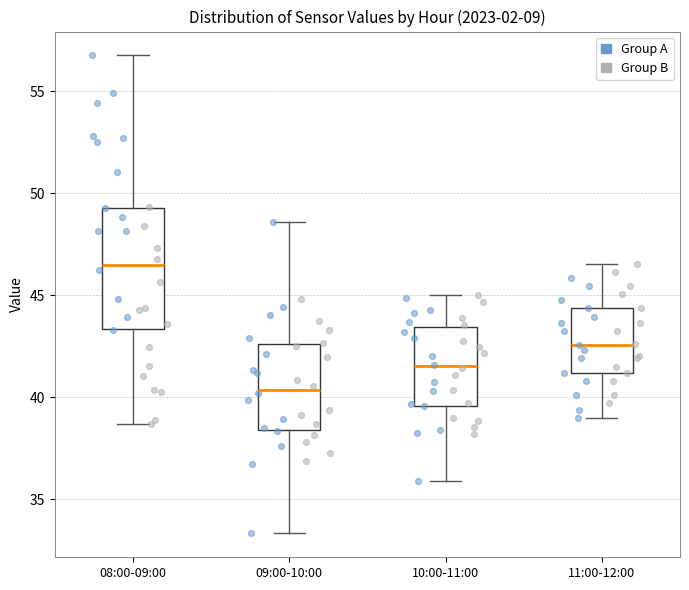

Where is the upper edge of the box for 10:00-11:00 on the y-axis? The values are not printed on the chart, so give them approximately, as read against the axis.

43.5